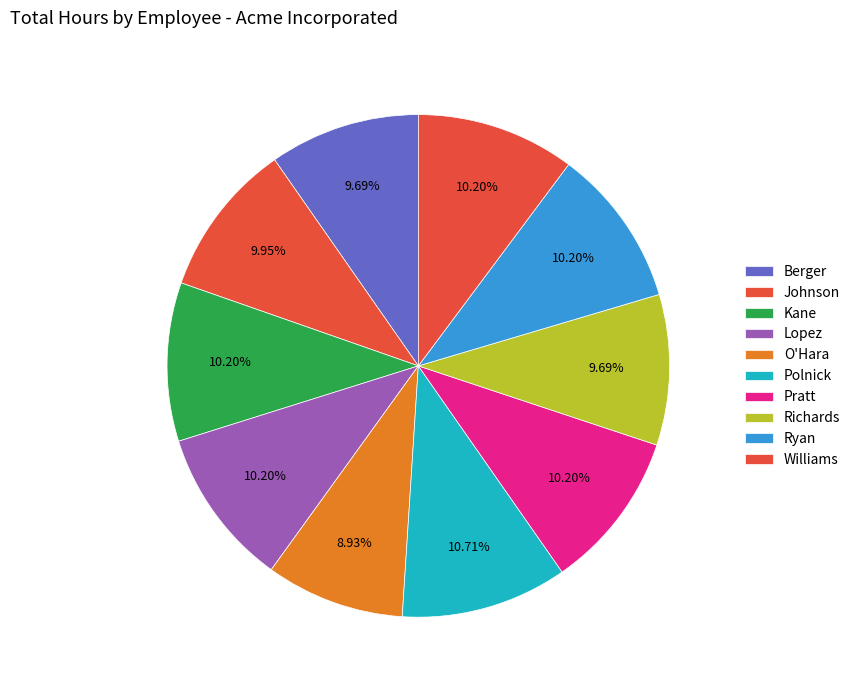

Which slice is the largest?

Polnick